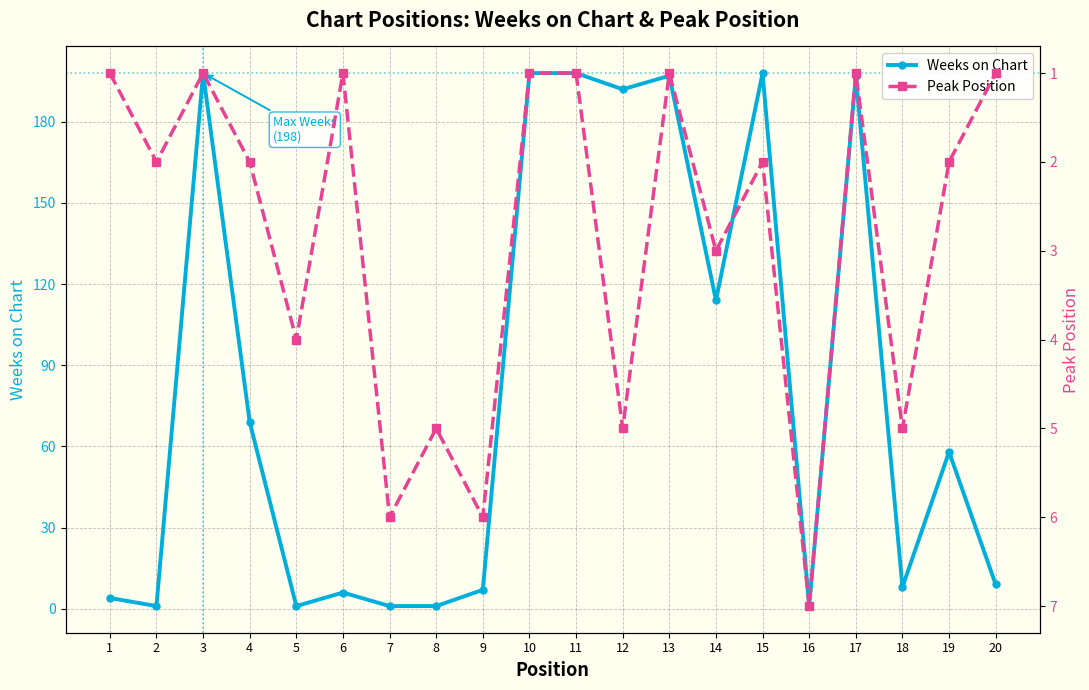

Is it true that Peak Position equals 5 at 18?

True